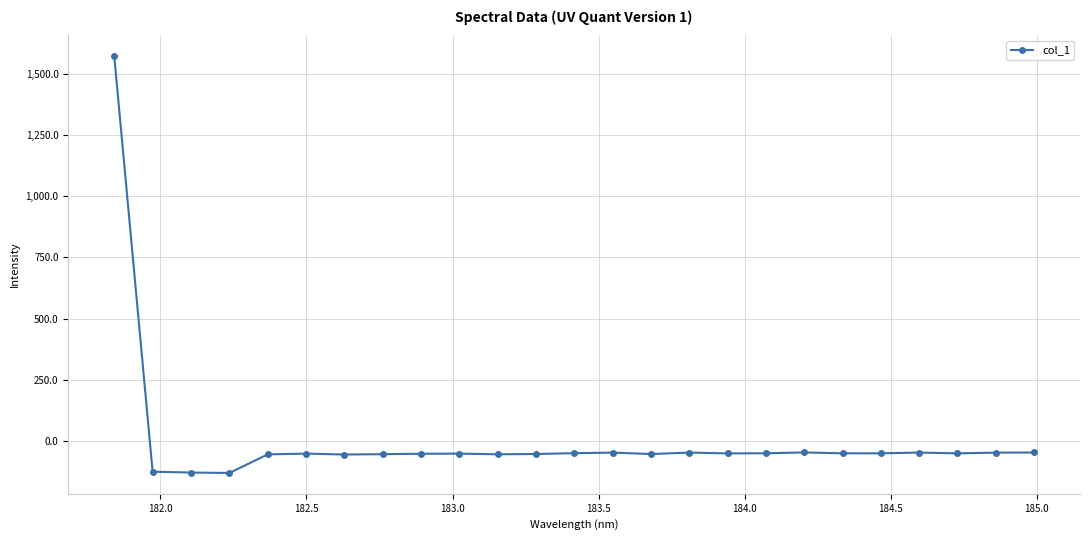

What is the greatest value displayed?

1571.9